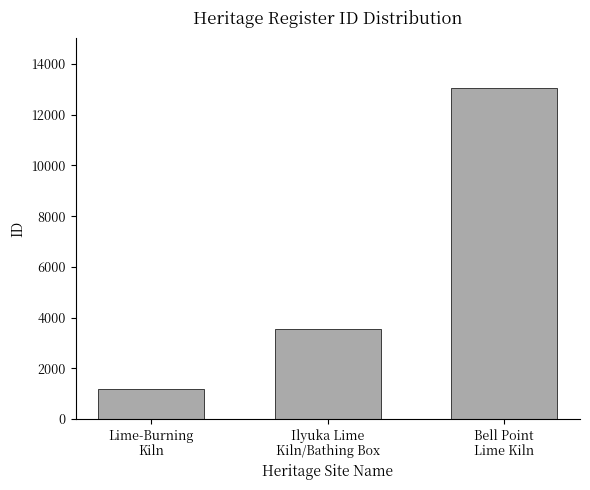

What is the maximum value shown in the chart?

13072